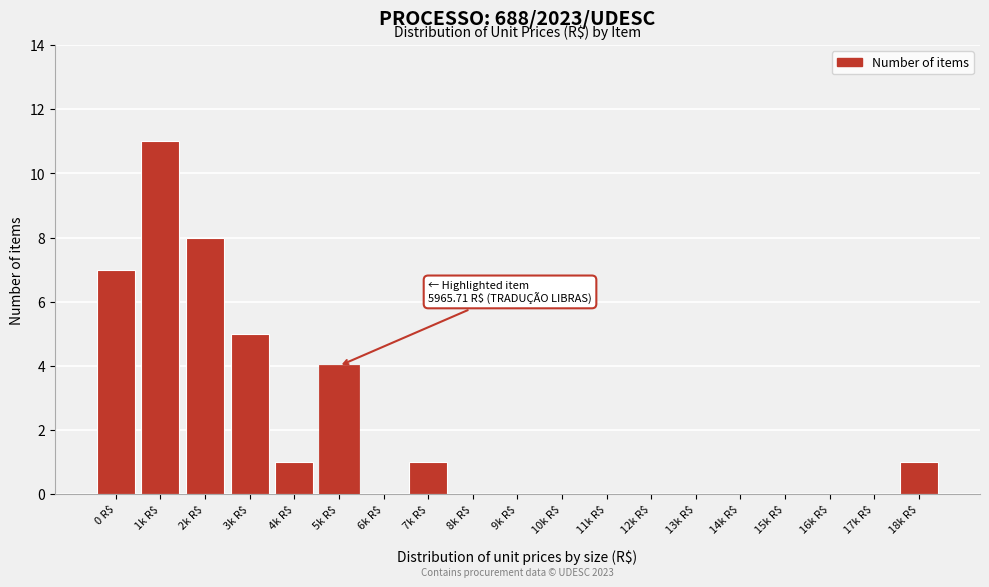

True or false: the data shows 2 at 4k R$.

False